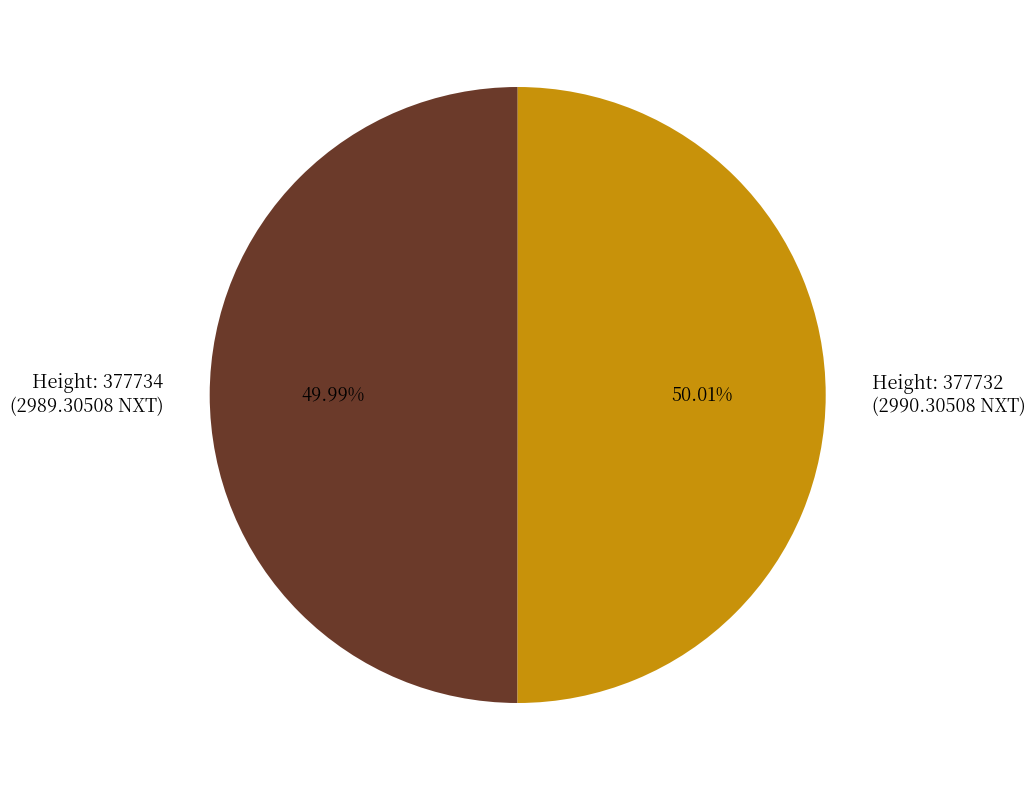

Is there any slice that represents more than half of the pie?

Yes